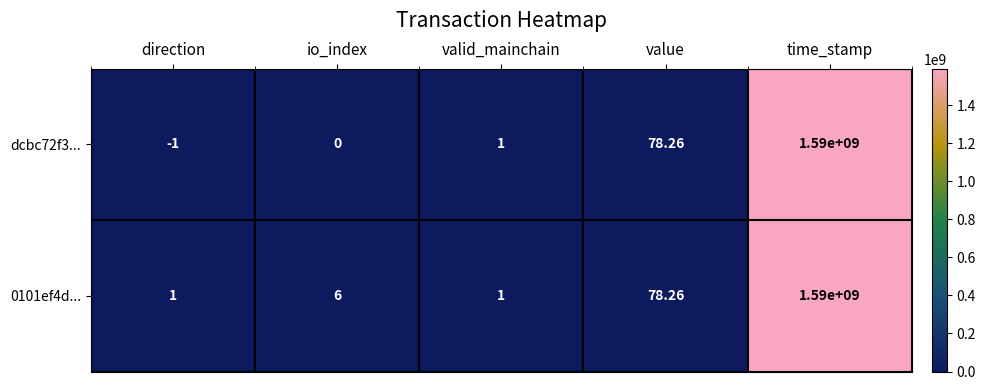

At which label does 0101ef4d... reach its peak?

time_stamp